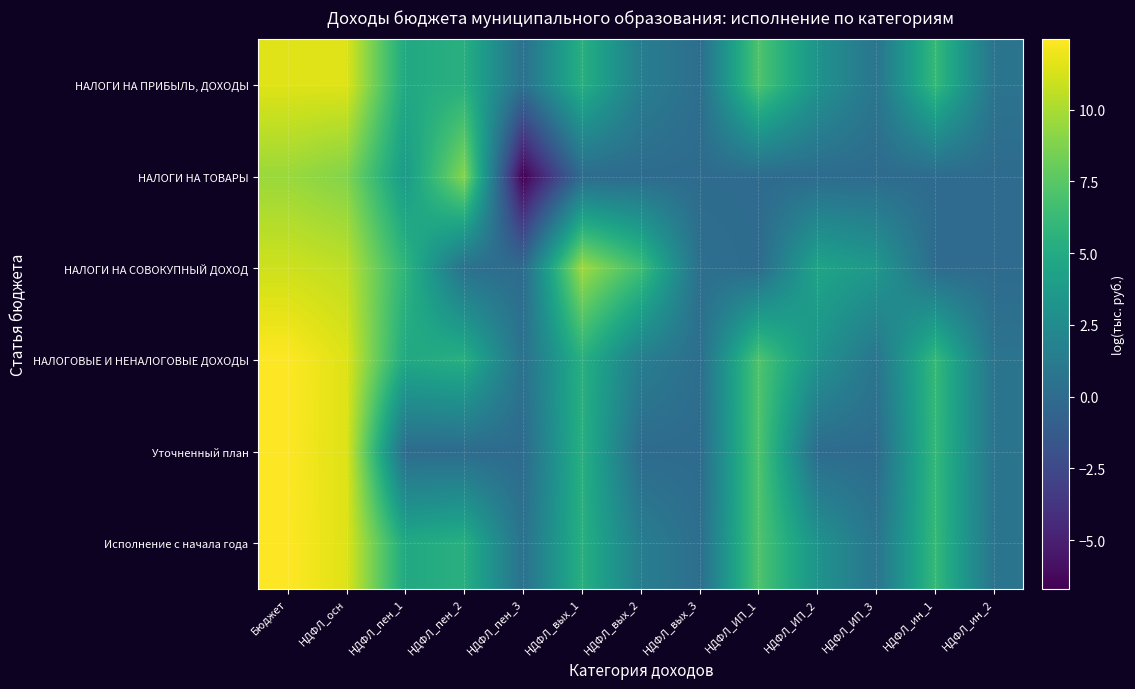

Reading right to left, what are all the values shown in this chart?

НАЛОГИ НА ПРИБЫЛЬ, ДОХОДЫ: НДФЛ_ин_2=0.6	НДФЛ_ин_1=6.1	НДФЛ_ИП_3=0.7	НДФЛ_ИП_2=3.1	НДФЛ_ИП_1=7.1	НДФЛ_вых_3=0.2	НДФЛ_вых_2=1.4	НДФЛ_вых_1=5.4	НДФЛ_пен_3=0.5	НДФЛ_пен_2=5.4	НДФЛ_пен_1=4.9	НДФЛ_осн=11.5	Бюджет=11.5
НАЛОГИ НА ТОВАРЫ: НДФЛ_ин_2=-0.0	НДФЛ_ин_1=-0.0	НДФЛ_ИП_3=-0.0	НДФЛ_ИП_2=-0.0	НДФЛ_ИП_1=-0.0	НДФЛ_вых_3=-0.0	НДФЛ_вых_2=-0.0	НДФЛ_вых_1=-0.0	НДФЛ_пен_3=-6.7	НДФЛ_пен_2=9.0	НДФЛ_пен_1=3.7	НДФЛ_осн=8.9	Бюджет=9.6
НАЛОГИ НА СОВОКУПНЫЙ ДОХОД: НДФЛ_ин_2=-0.0	НДФЛ_ин_1=-0.0	НДФЛ_ИП_3=3.5	НДФЛ_ИП_2=4.5	НДФЛ_ИП_1=-0.0	НДФЛ_вых_3=0.3	НДФЛ_вых_2=6.6	НДФЛ_вых_1=9.7	НДФЛ_пен_3=-0.0	НДФЛ_пен_2=0.4	НДФЛ_пен_1=5.8	НДФЛ_осн=10.6	Бюджет=11.0
НАЛОГОВЫЕ И НЕНАЛОГОВЫЕ ДОХОДЫ: НДФЛ_ин_2=0.6	НДФЛ_ин_1=6.1	НДФЛ_ИП_3=0.7	НДФЛ_ИП_2=3.1	НДФЛ_ИП_1=7.1	НДФЛ_вых_3=0.2	НДФЛ_вых_2=1.4	НДФЛ_вых_1=5.4	НДФЛ_пен_3=0.5	НДФЛ_пен_2=5.4	НДФЛ_пен_1=4.9	НДФЛ_осн=11.5	Бюджет=12.5
Уточненный план: НДФЛ_ин_2=0.6	НДФЛ_ин_1=6.1	НДФЛ_ИП_3=-0.0	НДФЛ_ИП_2=-0.0	НДФЛ_ИП_1=7.1	НДФЛ_вых_3=-0.0	НДФЛ_вых_2=-0.0	НДФЛ_вых_1=5.4	НДФЛ_пен_3=-0.0	НДФЛ_пен_2=-0.0	НДФЛ_пен_1=-0.0	НДФЛ_осн=11.5	Бюджет=12.4
Исполнение с начала года: НДФЛ_ин_2=0.6	НДФЛ_ин_1=6.1	НДФЛ_ИП_3=0.7	НДФЛ_ИП_2=3.1	НДФЛ_ИП_1=7.1	НДФЛ_вых_3=0.2	НДФЛ_вых_2=1.4	НДФЛ_вых_1=5.4	НДФЛ_пен_3=0.5	НДФЛ_пен_2=5.4	НДФЛ_пен_1=4.9	НДФЛ_осн=11.5	Бюджет=12.5